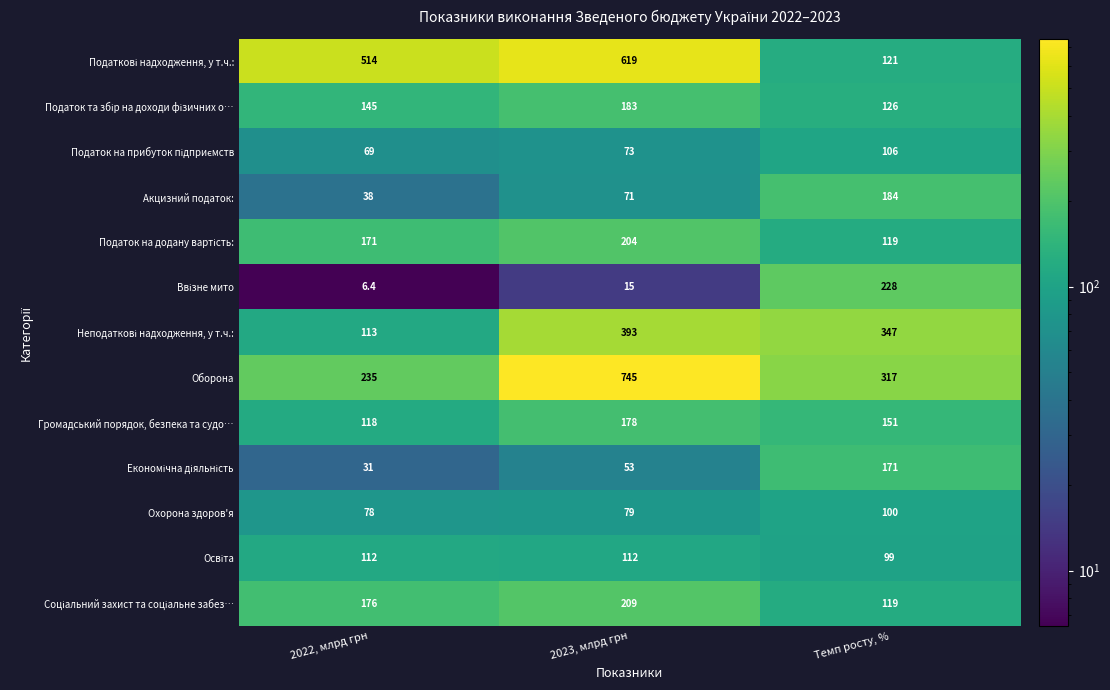

What is the difference between the second highest and minimum values in the Акцизний податок: series?

33.0